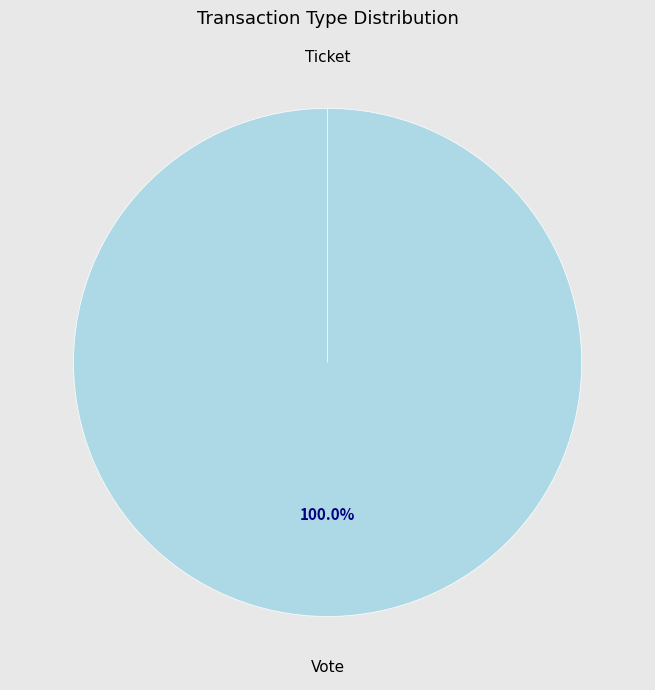

What is the smallest slice in the pie chart?

Ticket